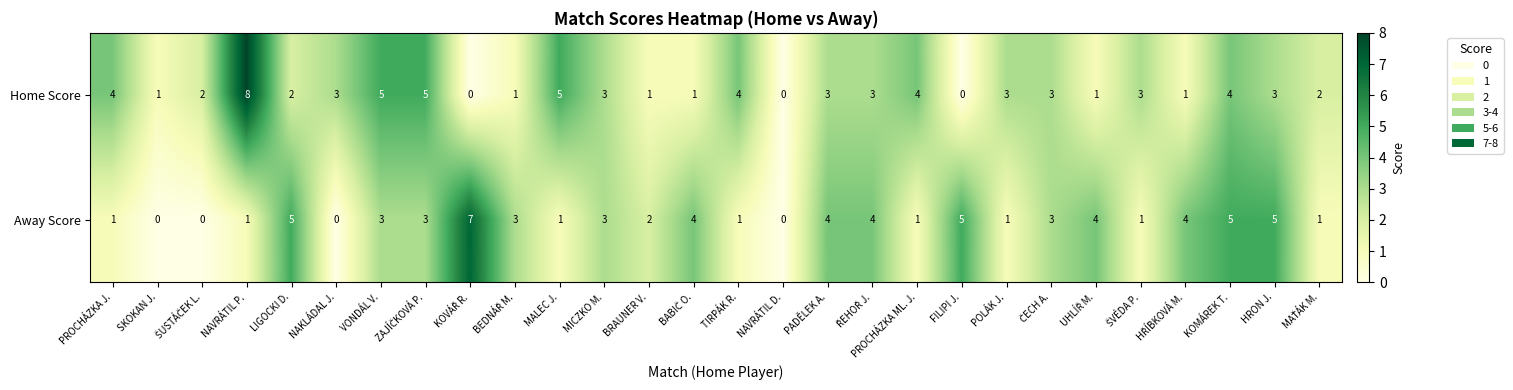

What is the difference between the highest and lowest values at POLÁK J.?

2